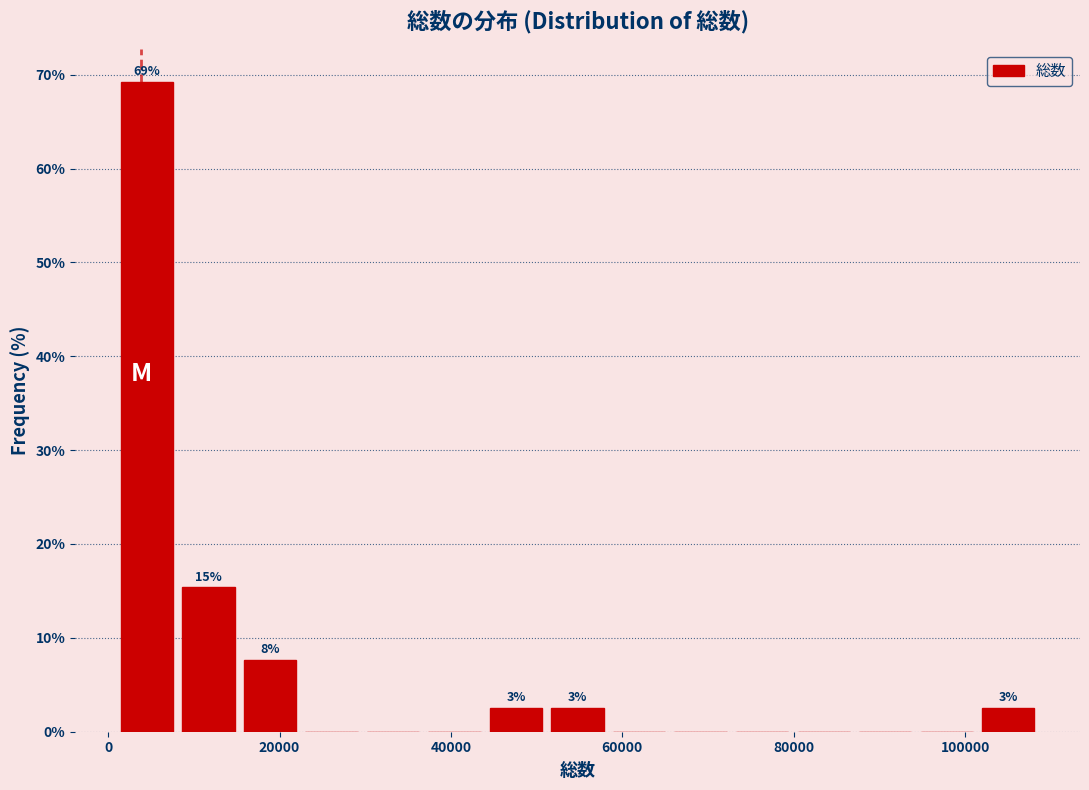

Read against the x-axis, roughly where is the centre of the tallest bar?

4000